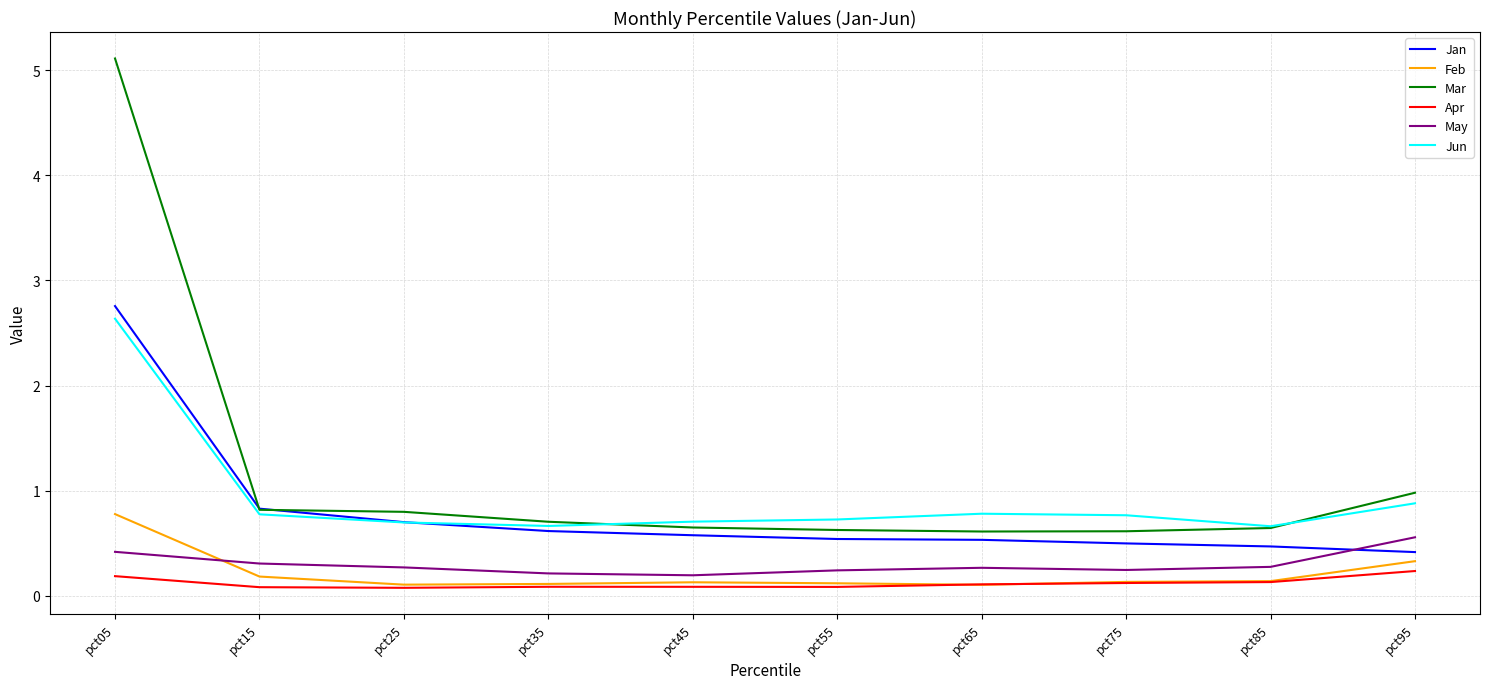

How many lines are shown in the chart?

6